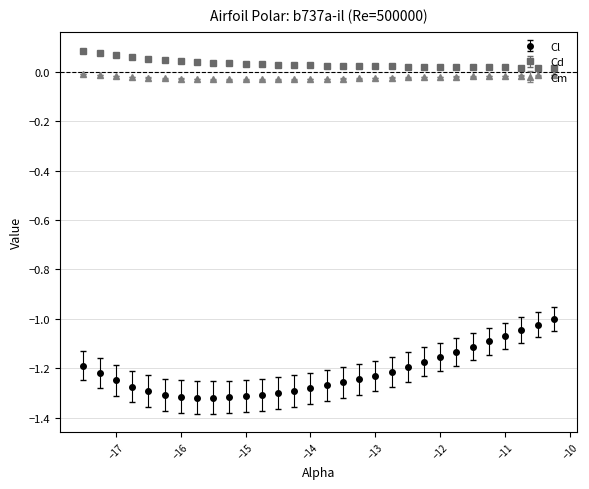

What are all the series names shown in the legend?

Cl, Cd, Cm